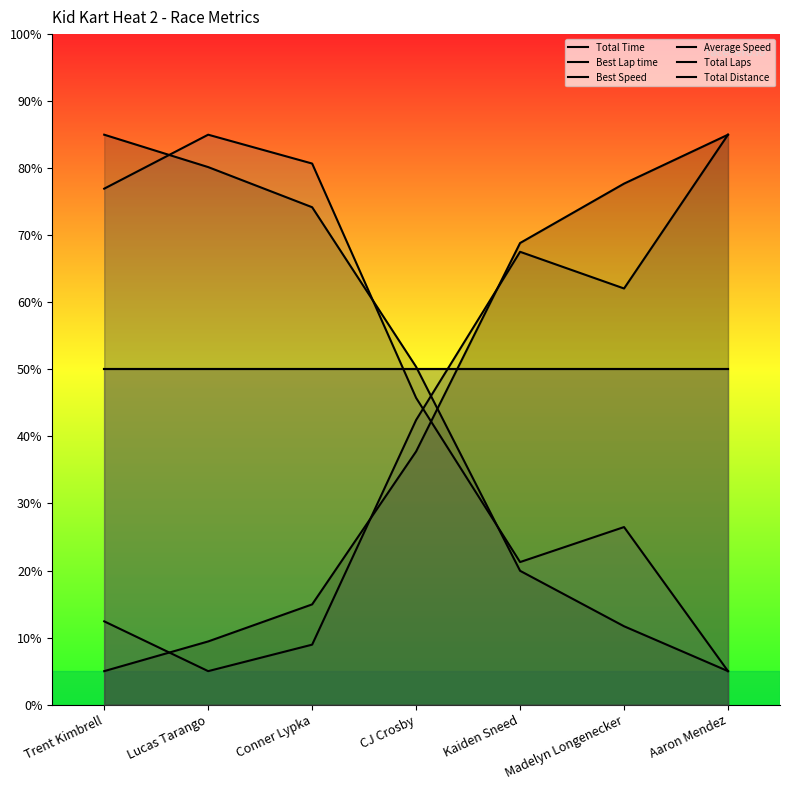

Between which two adjacent categories do Best Speed and Total Laps first intersect?

Conner Lypka and CJ Crosby